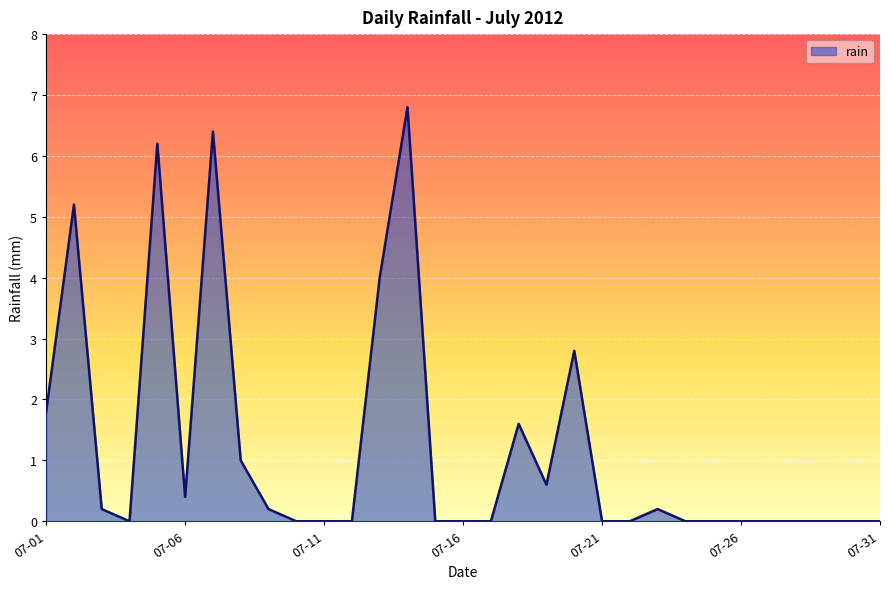

What is the average value?

1.2